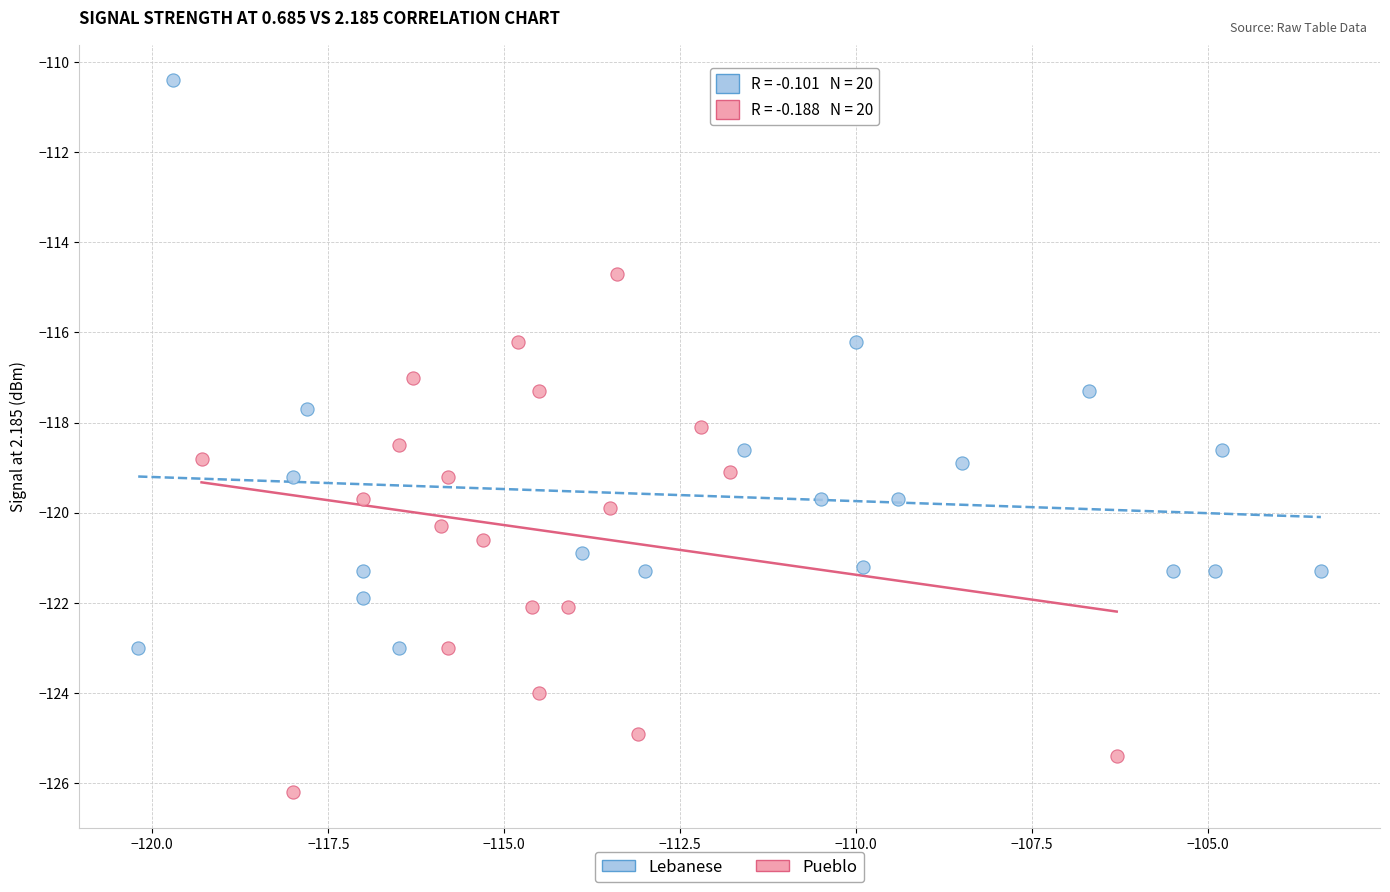

What are all the series names shown in the legend?

Lebanese, Pueblo